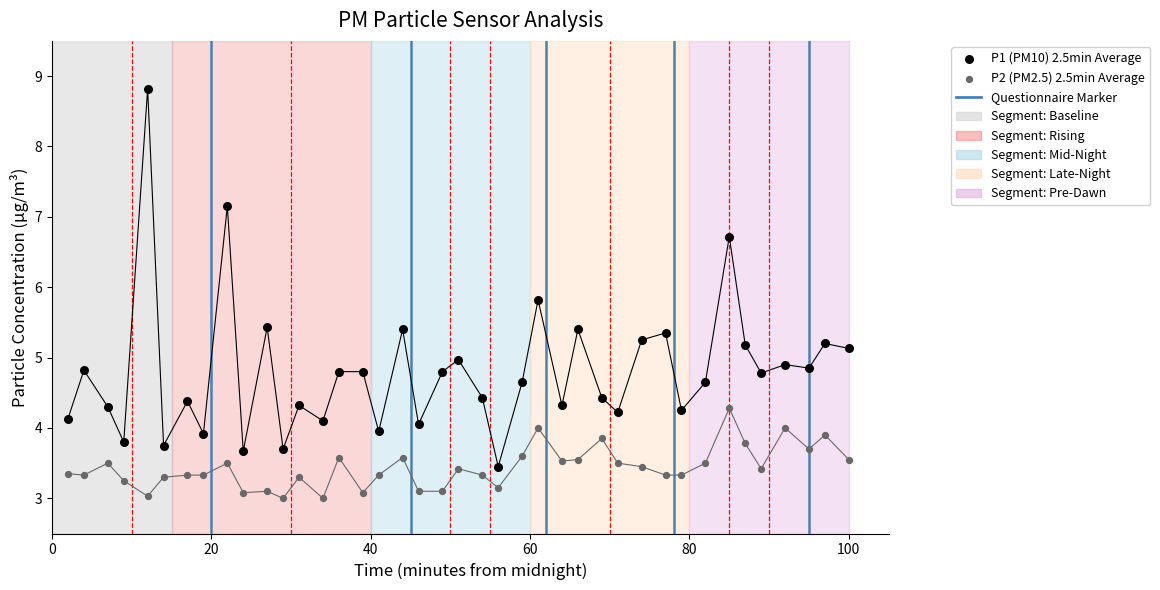

Which series contains the lowest Y value?

P2 (PM2.5) 2.5min Average